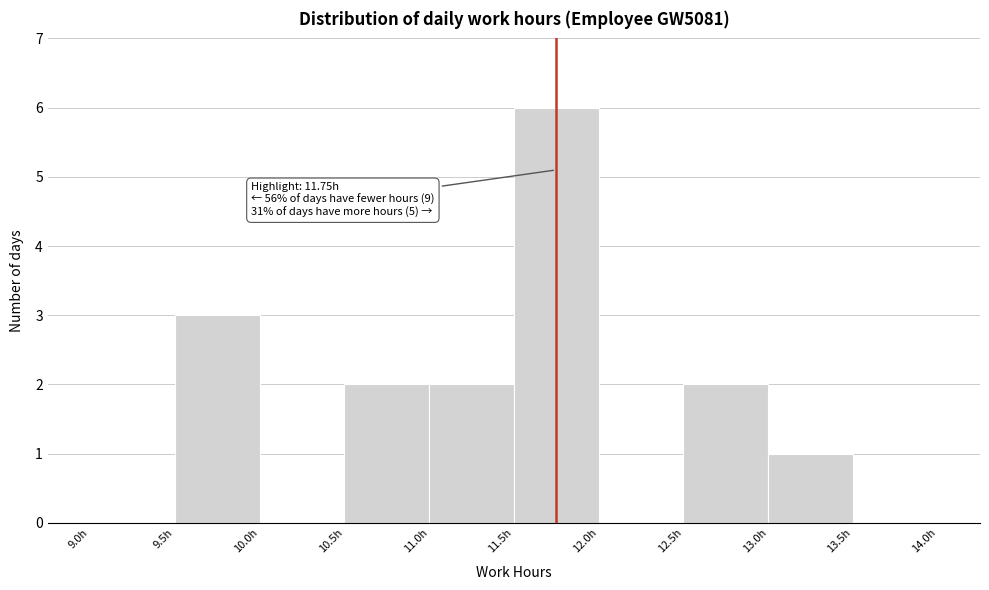

Which range on the x-axis has the tallest bar?

11.5 to 12.0